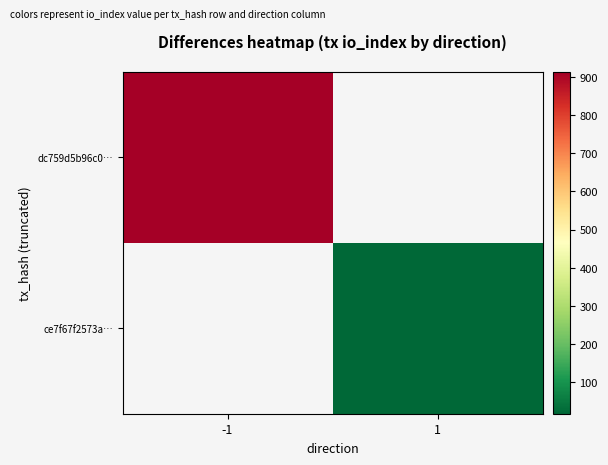

At which label does dc759d5b96c0… reach its minimum?

-1